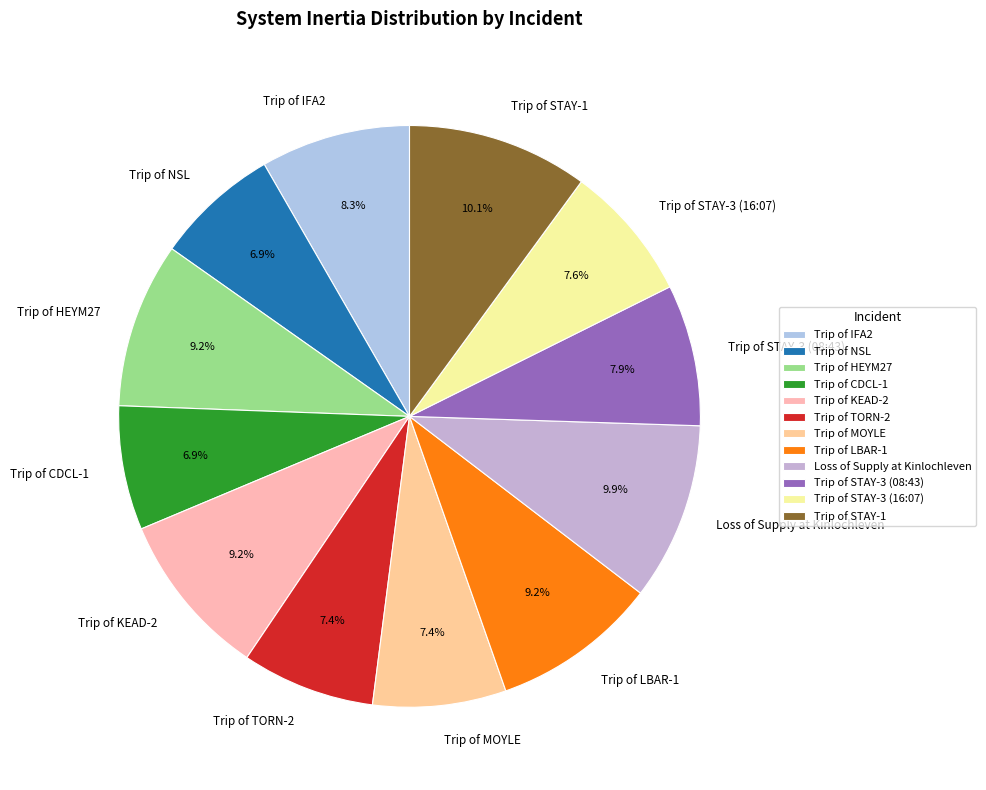

What percentage do Trip of TORN-2 and Trip of KEAD-2 together represent?

16.6%